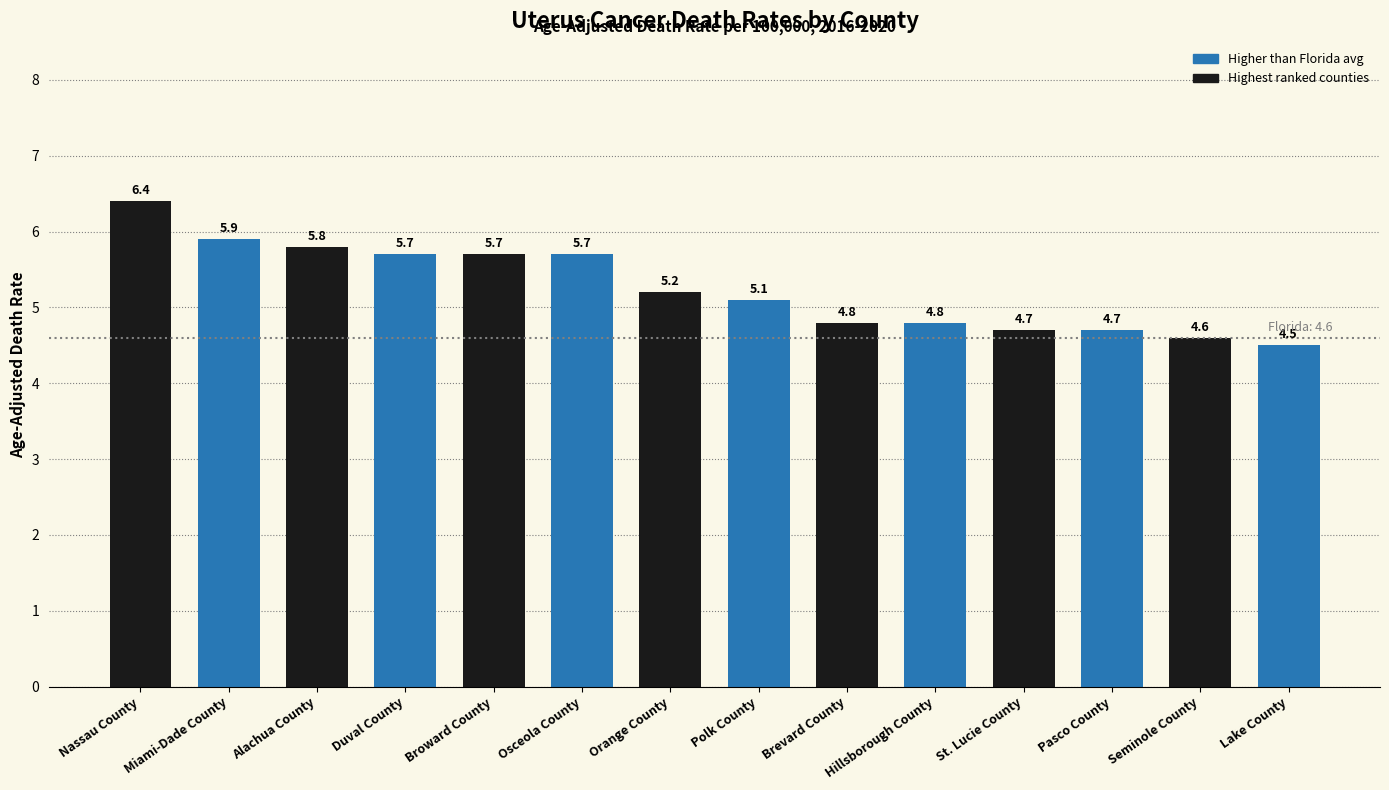

The chart shows a value of 6.4 at Nassau County. True or false?

True